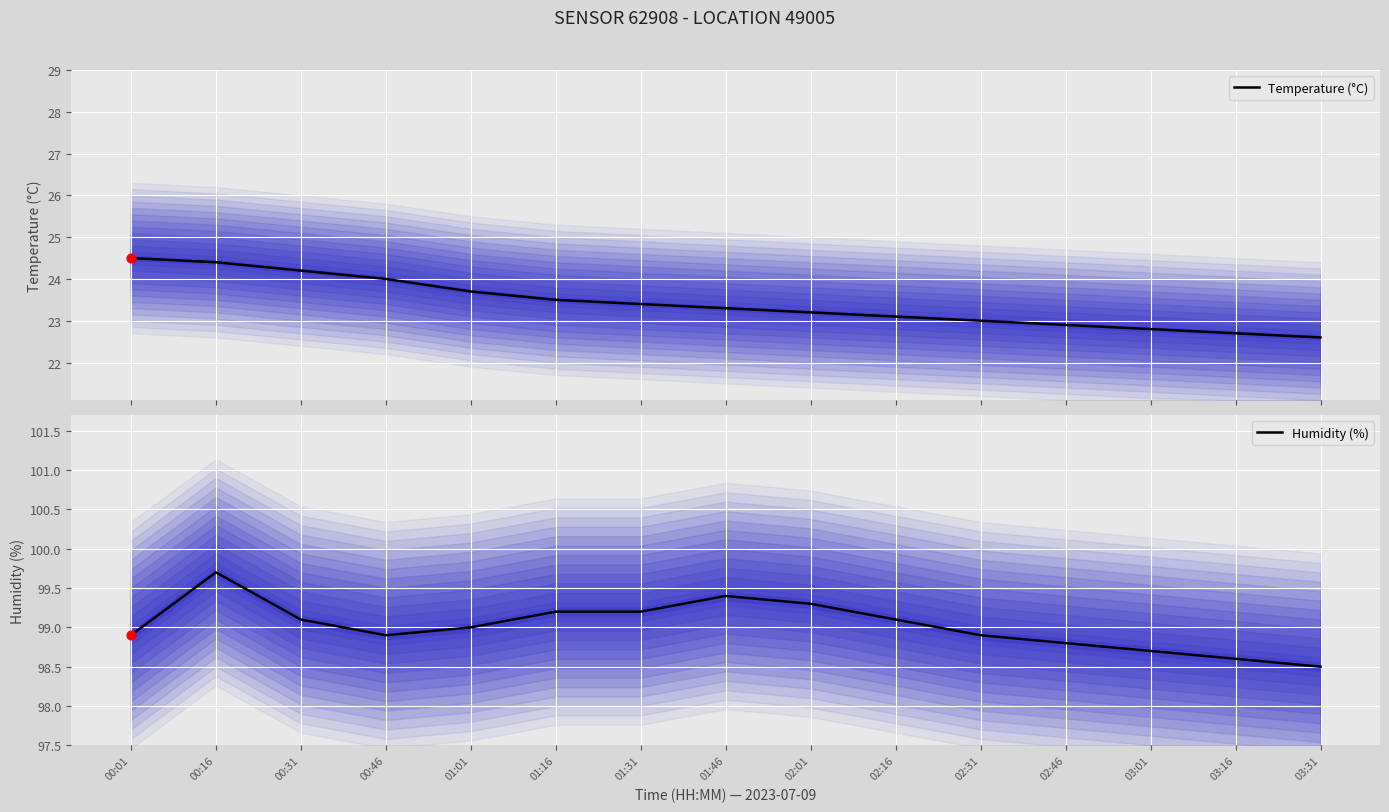

Which series reaches the maximum Y coordinate?

Humidity (%)